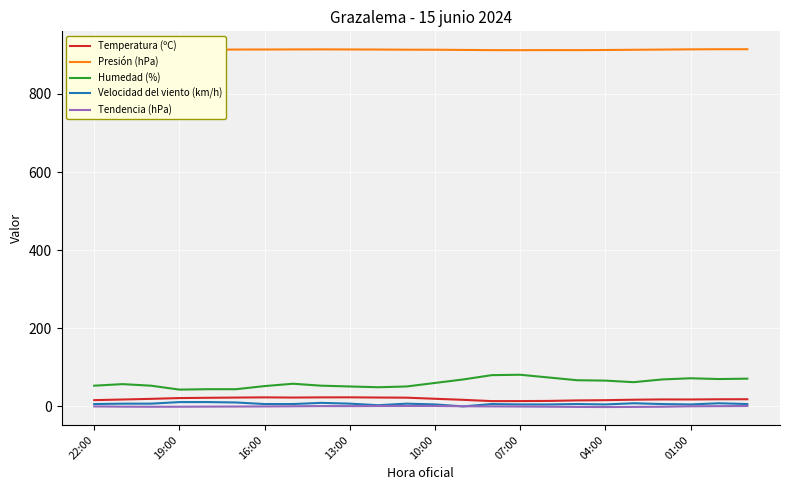

Which series has the largest range (max minus min)?

Humedad (%)